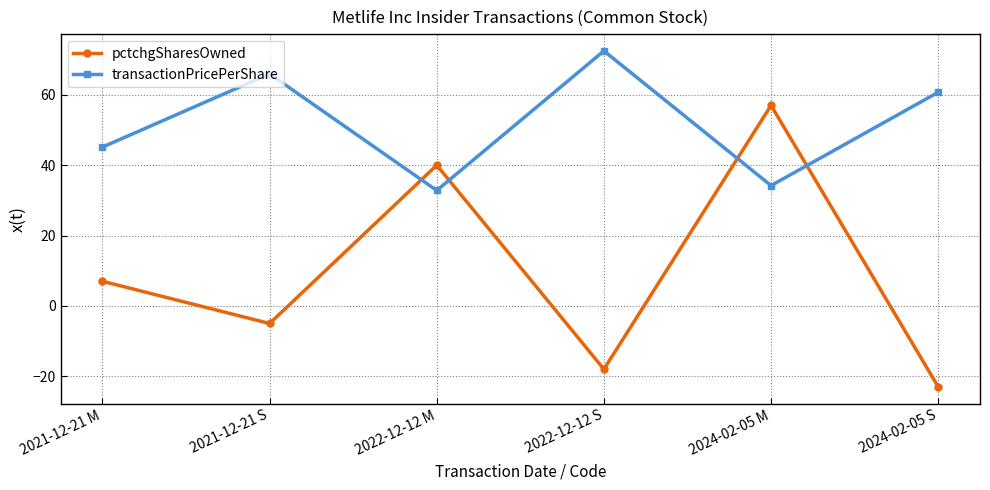

What are all the series names shown in the legend?

pctchgSharesOwned, transactionPricePerShare